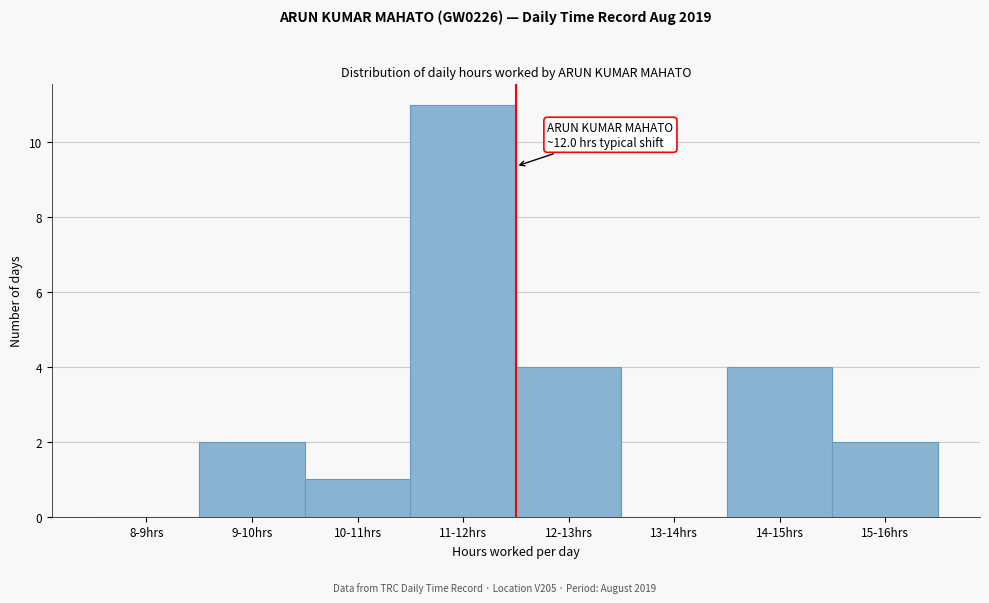

Reading right to left, extract all data points from this chart.

15-16hrs=2	14-15hrs=4	13-14hrs=0	12-13hrs=4	11-12hrs=11	10-11hrs=1	9-10hrs=2	8-9hrs=0